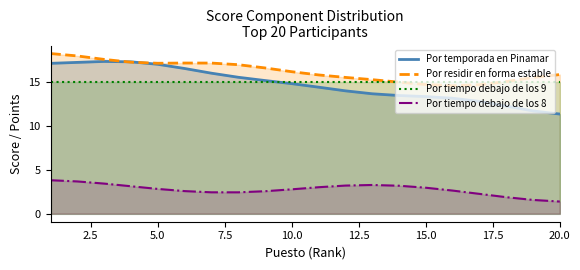

True or false: Por tiempo debajo de los 9 and Por tiempo debajo de los 8 cross at least once.

False